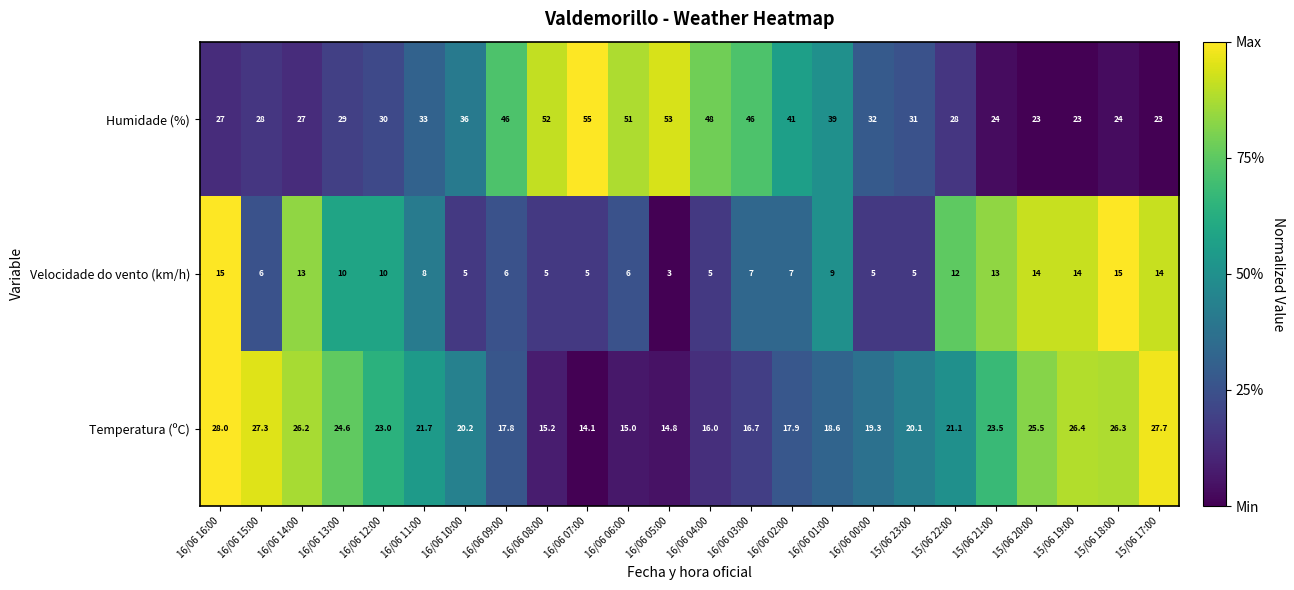

What is the sum of the Velocidade do vento (km/h) values at 16/06 14:00 and 16/06 11:00?

21.0